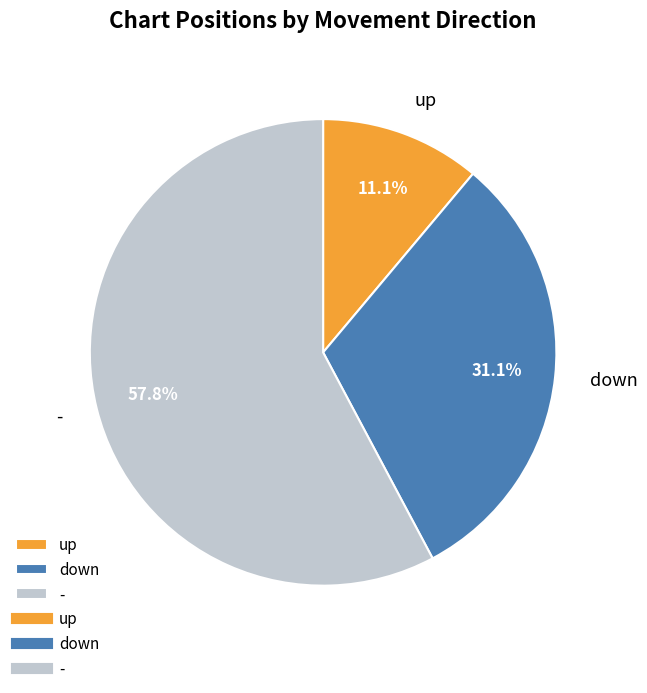

Which has a higher value, down or up?

down